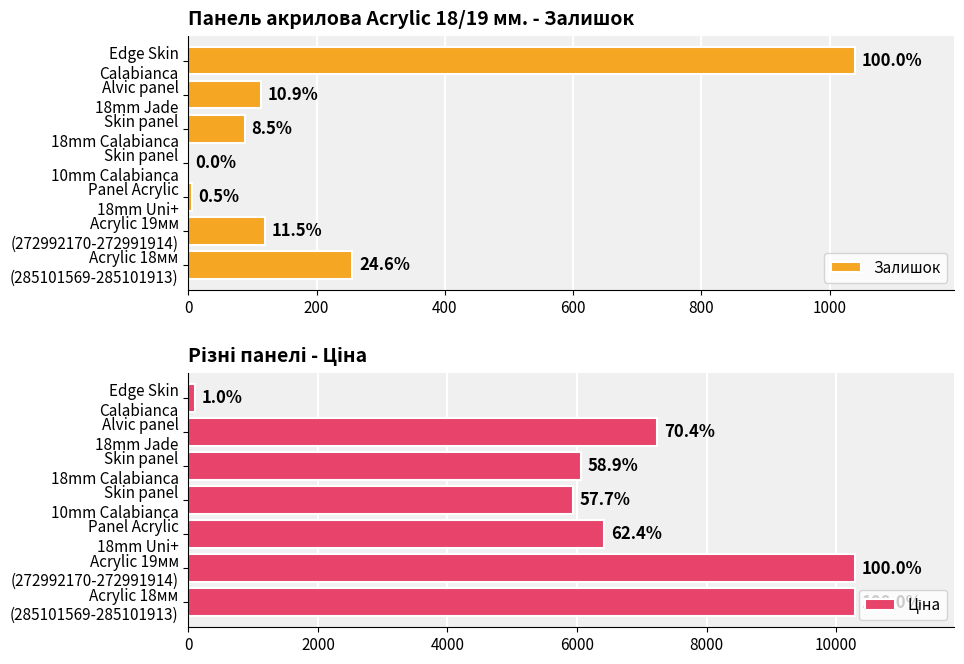

What is the difference between the second highest and second lowest values in the Ціна series?

4346.2